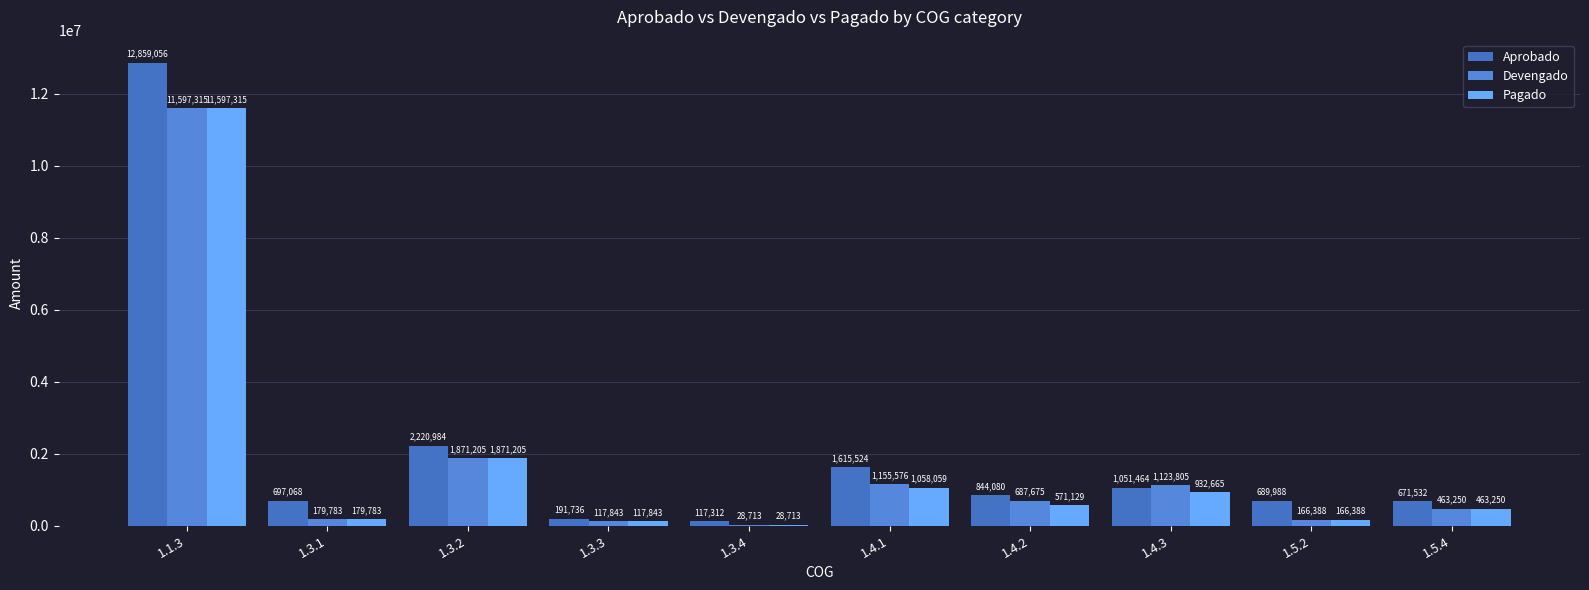

What is the highest value of the Devengado series?

11597315.5